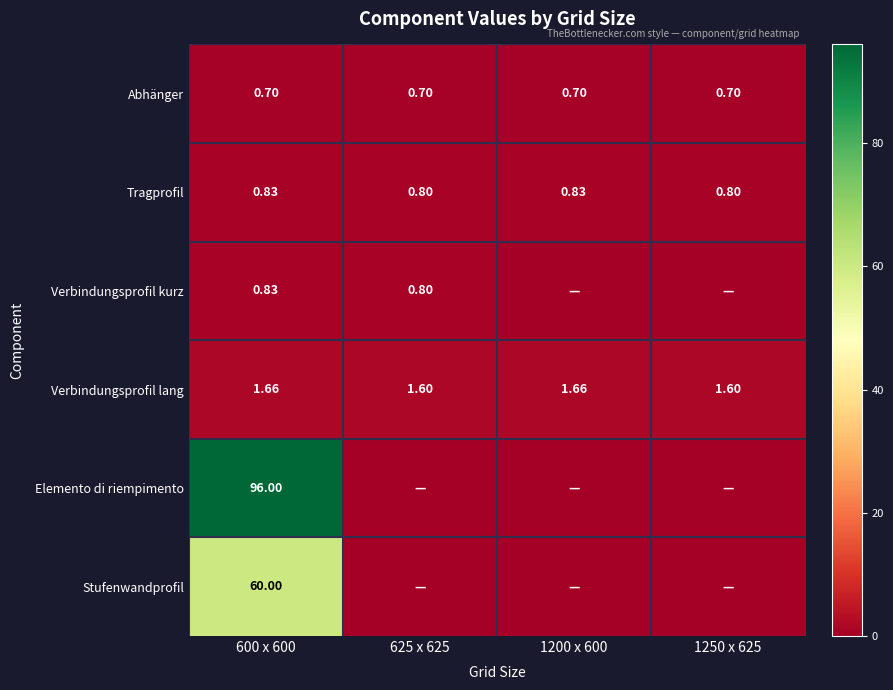

At 625 x 625, list the series in order from largest to smallest.

Verbindungsprofil lang, Tragprofil, Verbindungsprofil kurz, Abhänger, Elemento di riempimento, Stufenwandprofil